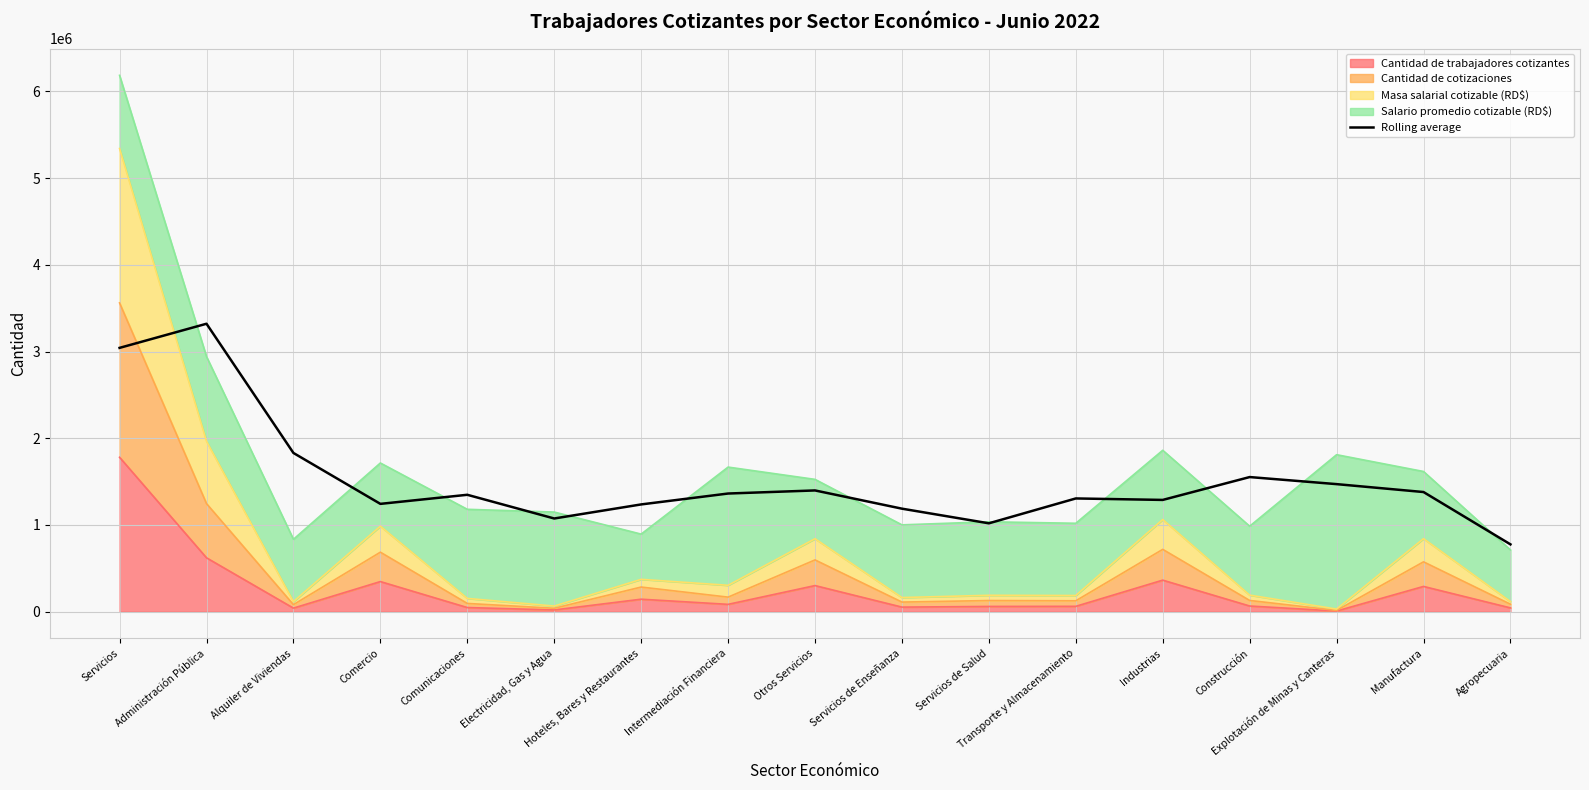

Which has a higher value, Servicios de Enseñanza or Agropecuaria?

Servicios de Enseñanza